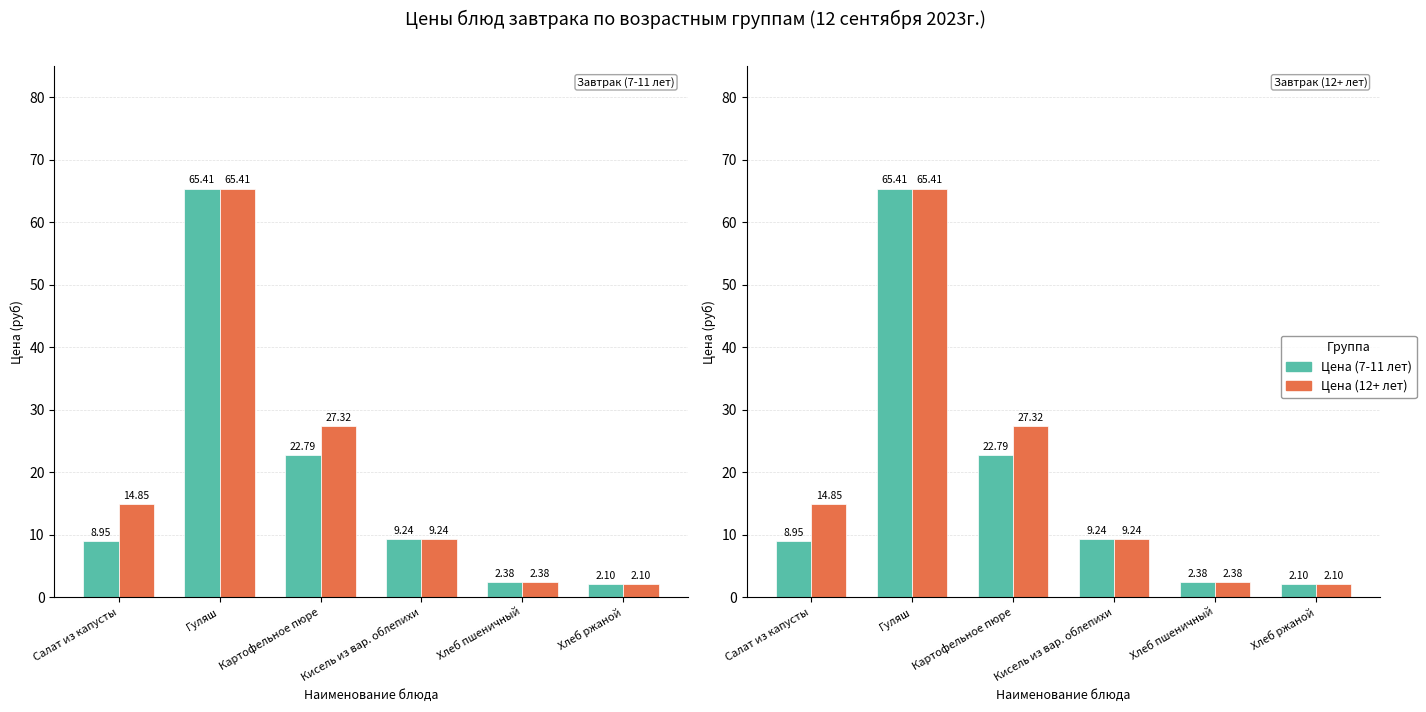

What is the total value across all series at Салат из капусты?

23.8